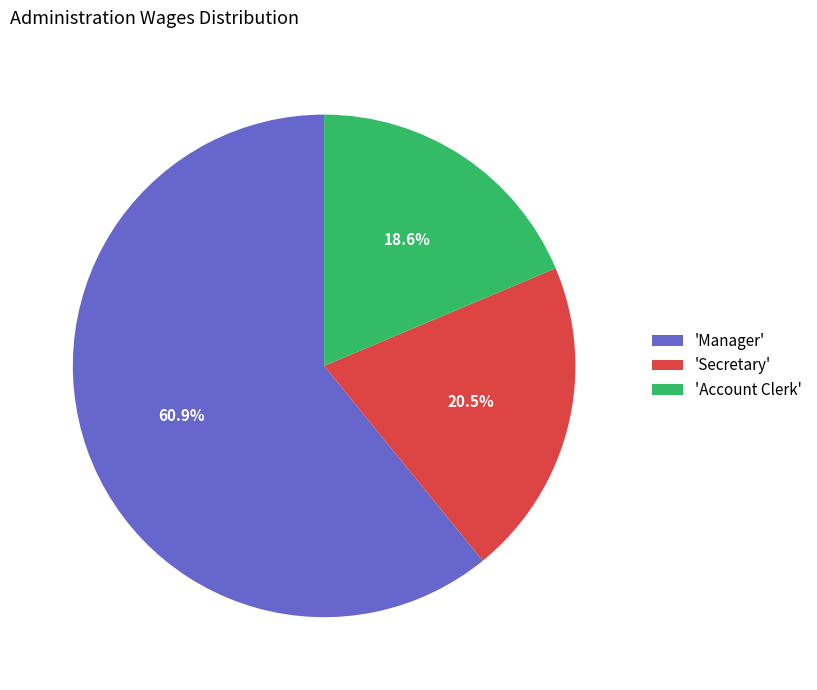

Rank the categories by value from lowest to highest.

'Account Clerk', 'Secretary', 'Manager'